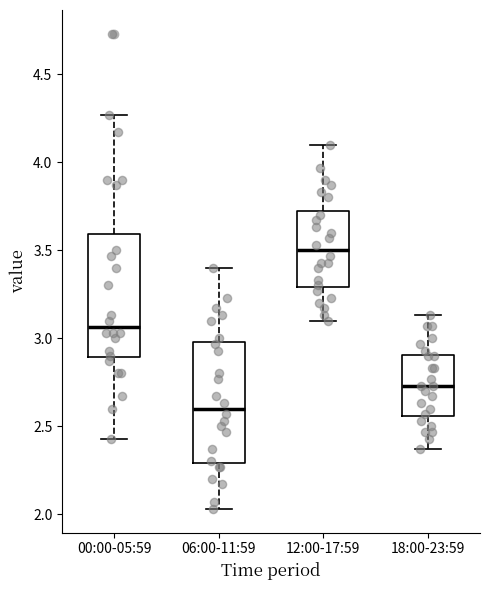

Which box's median line is the highest?

12:00-17:59